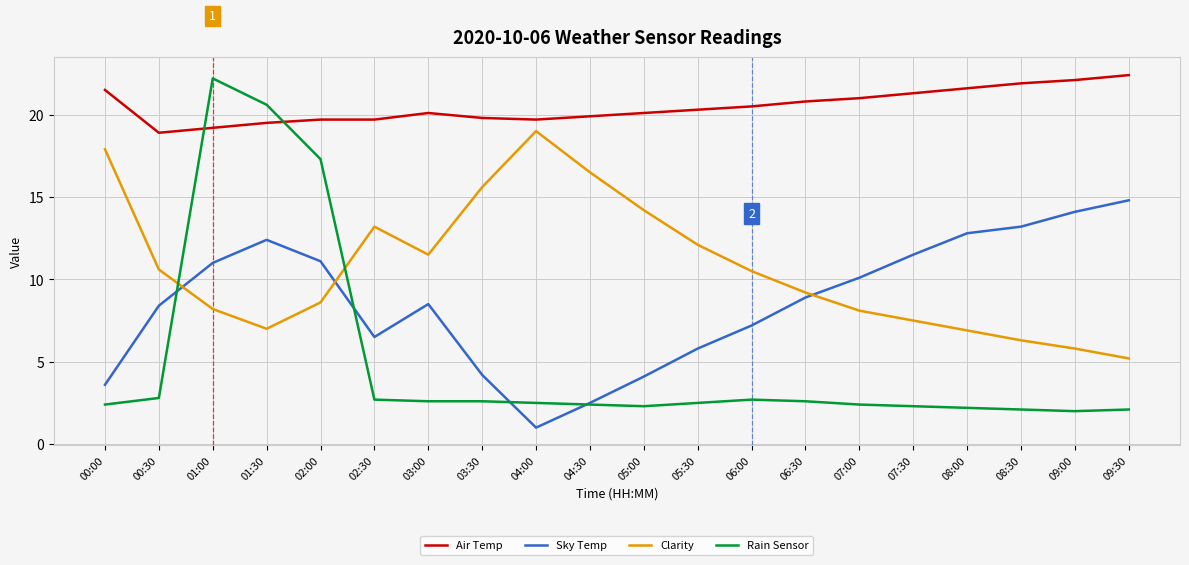

How many times do Rain Sensor and Air Temp cross each other?

2